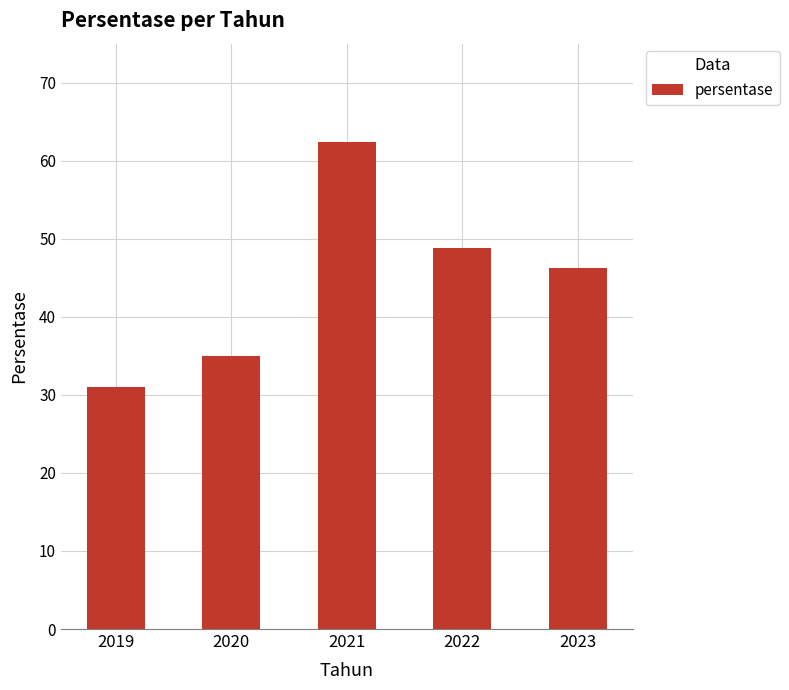

What is the change in value from 2019 to 2021?

+31.4